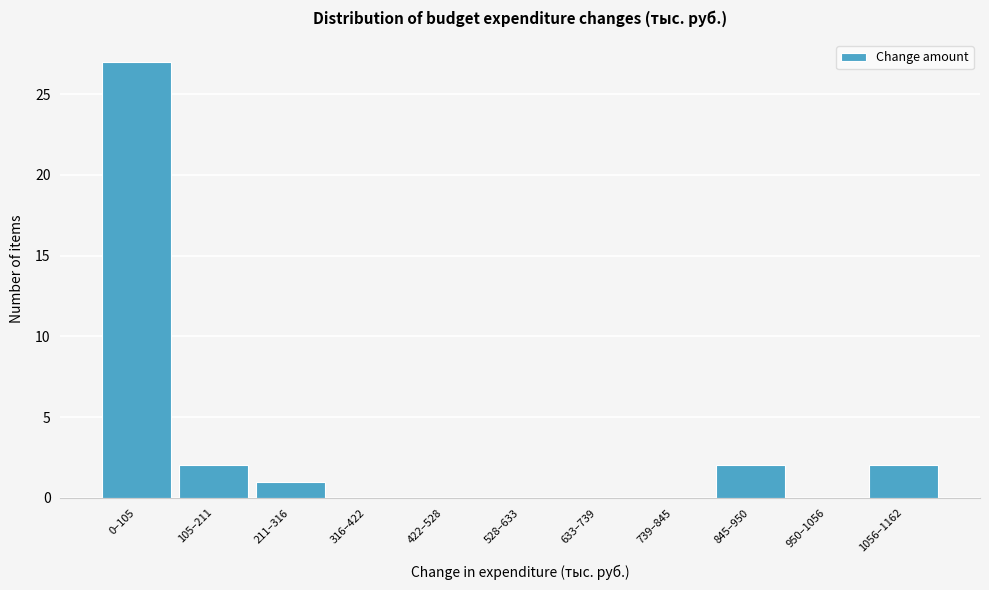

Reading right to left, what are all the values shown in this chart?

1056–1162=2	950–1056=0	845–950=2	739–845=0	633–739=0	528–633=0	422–528=0	316–422=0	211–316=1	105–211=2	0–105=27